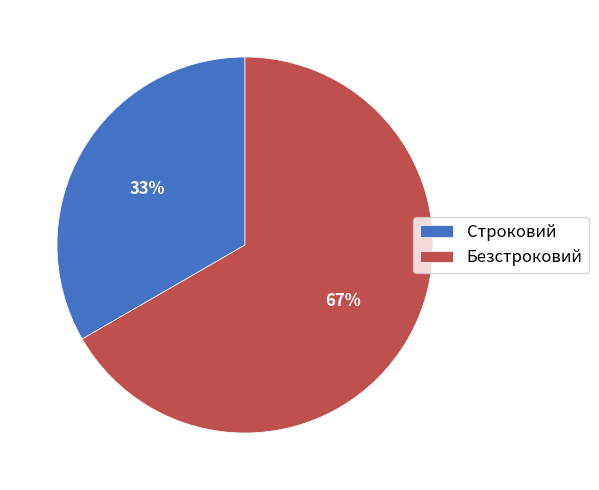

Is the sum of Безстроковий and Строковий greater than half?

Yes